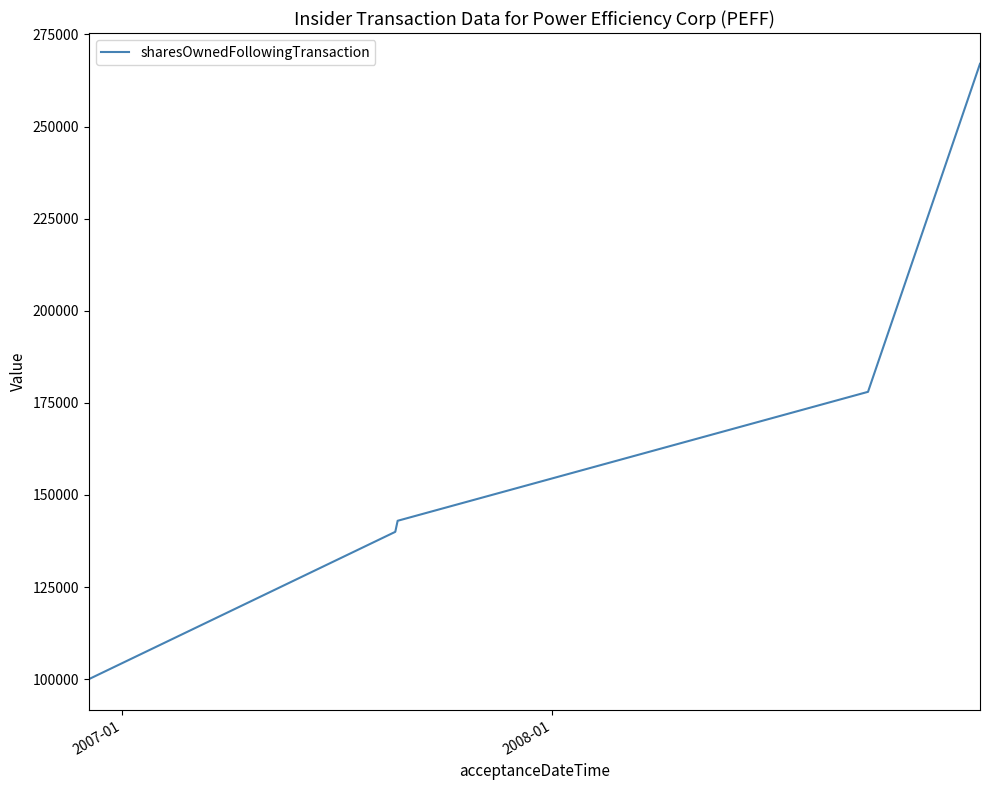

What is the difference between the second highest and minimum values?

78000